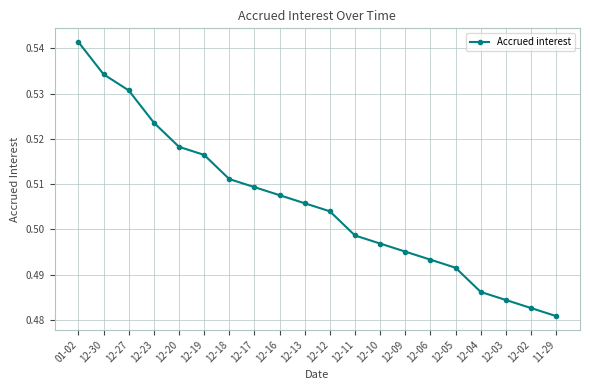

The chart shows a value of 0.1 at 12-04. True or false?

False